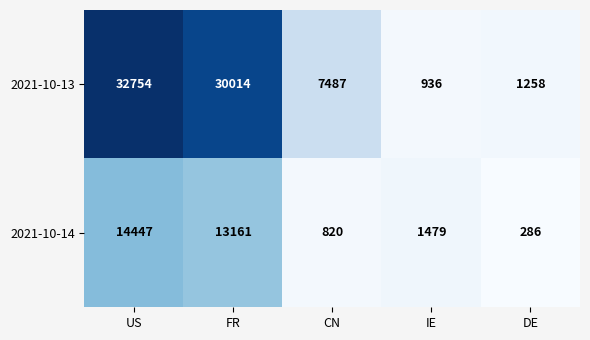

At which category does the chart reach its peak across all series?

US